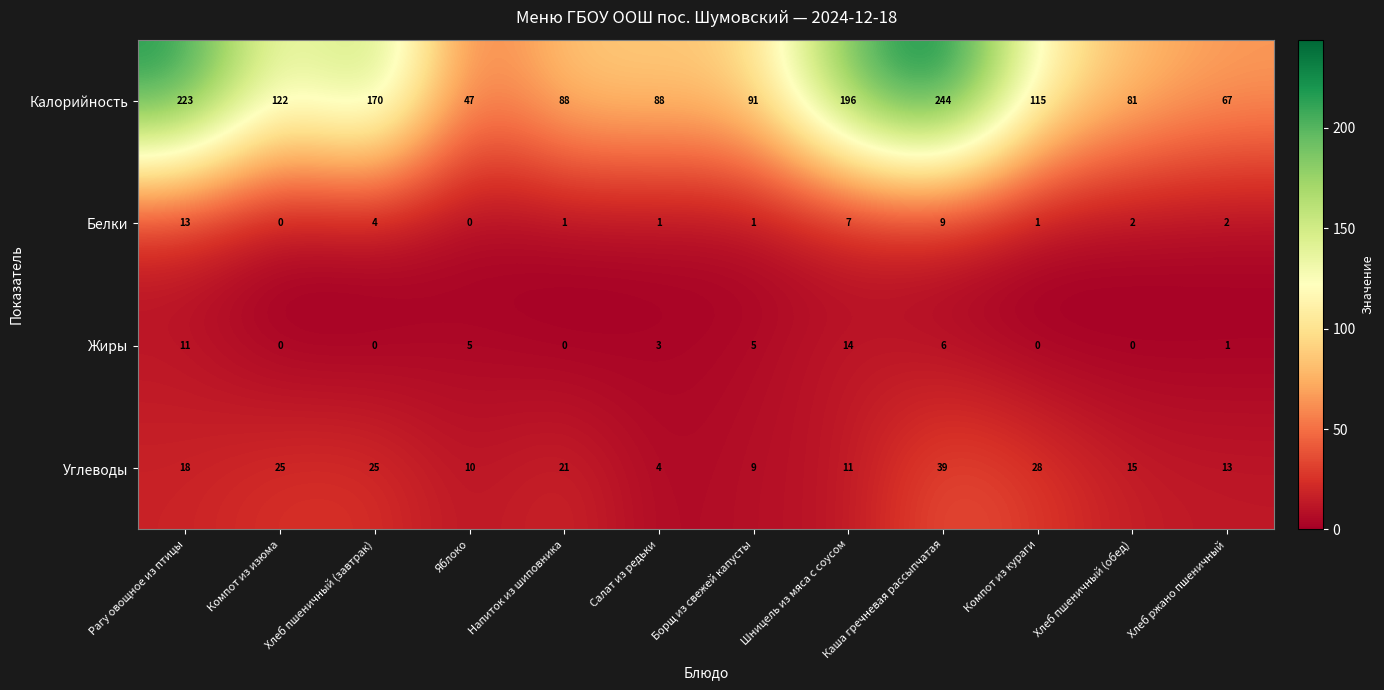

Which series has the largest total across all categories?

Калорийность